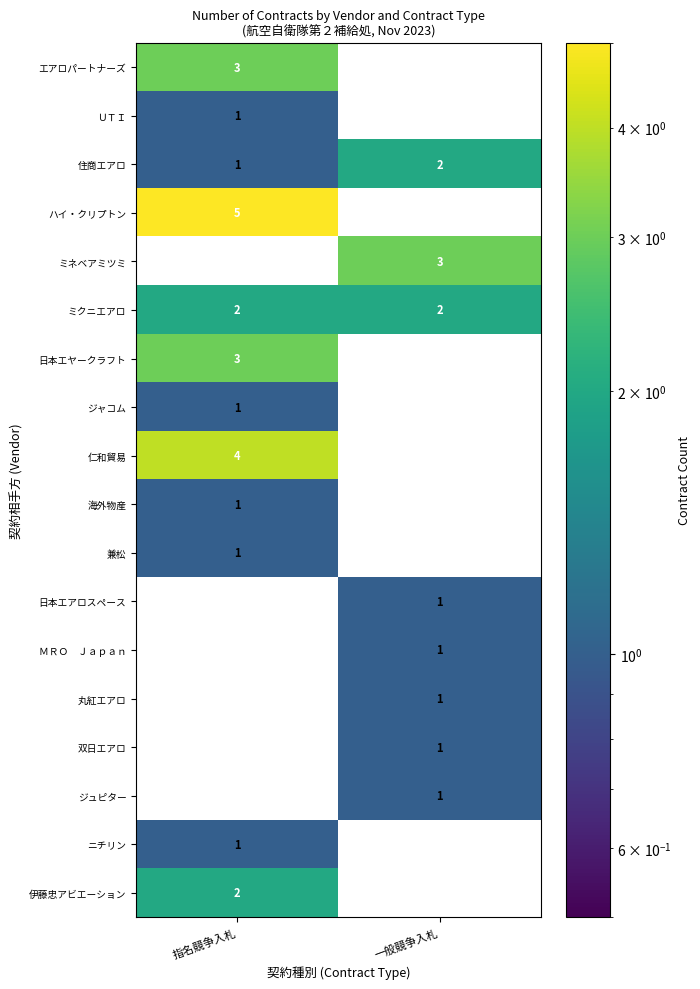

Is it true that ジュピター equals 1 at 一般競争入札?

True